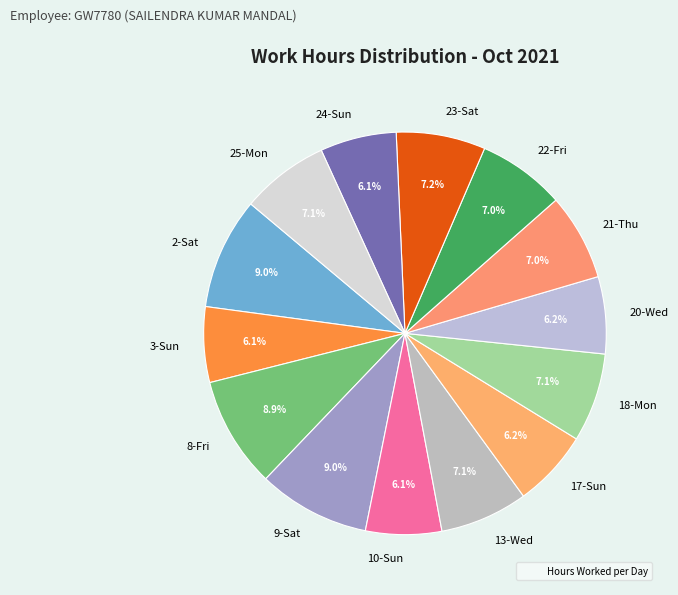

Is it true that 21-Thu is 7% of the pie?

True